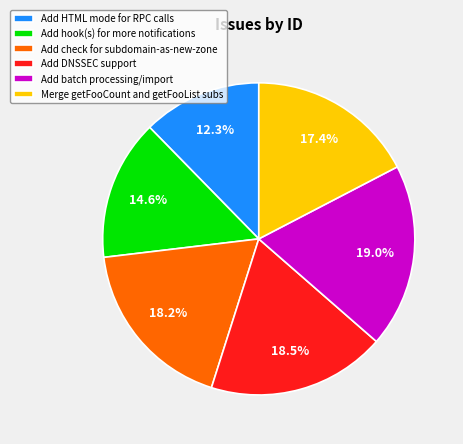

What is the smallest slice in the pie chart?

Add HTML mode for RPC calls